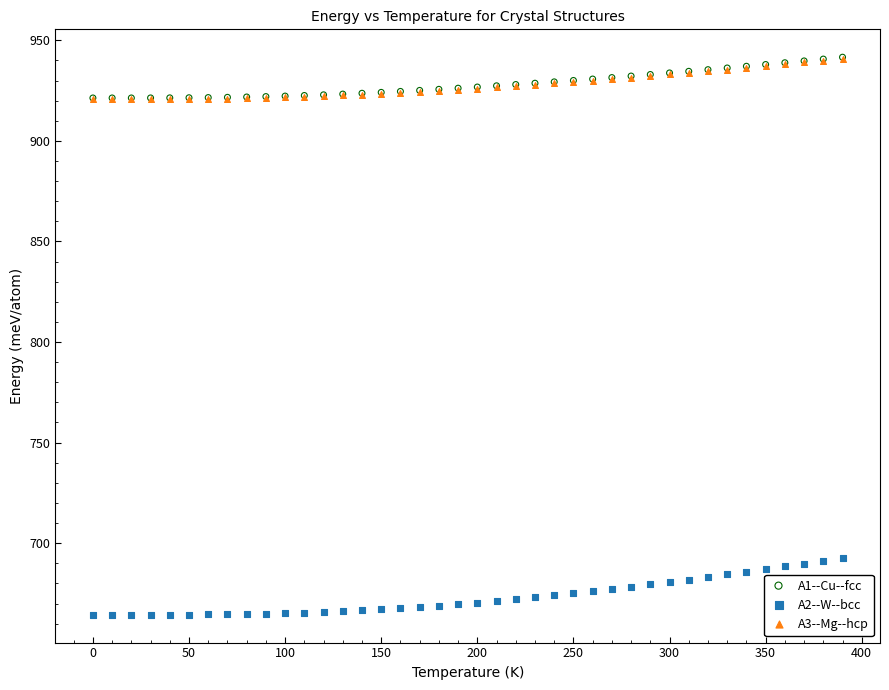

What are all the series names shown in the legend?

A1--Cu--fcc, A2--W--bcc, A3--Mg--hcp